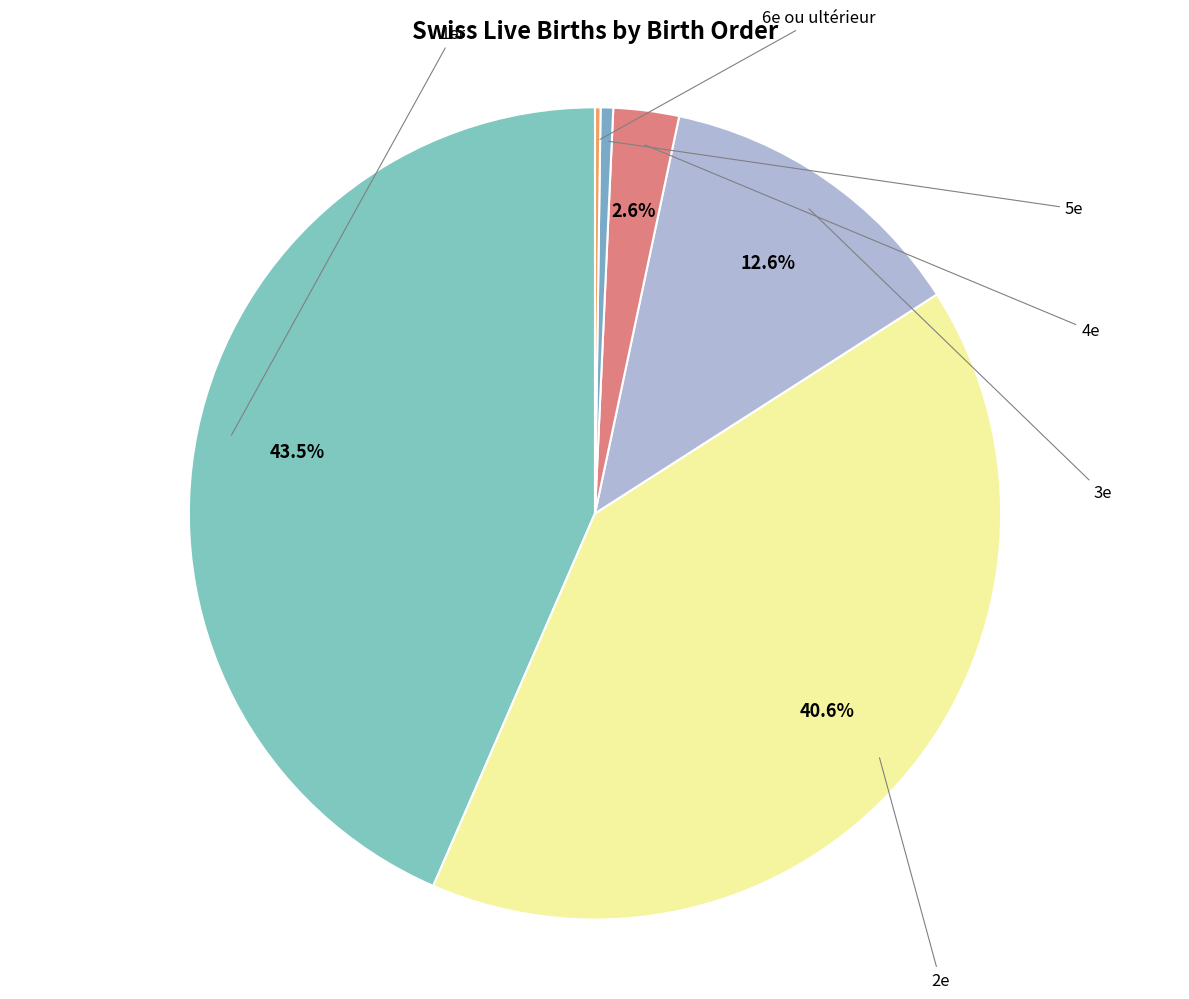

Does any single category account for the majority?

No